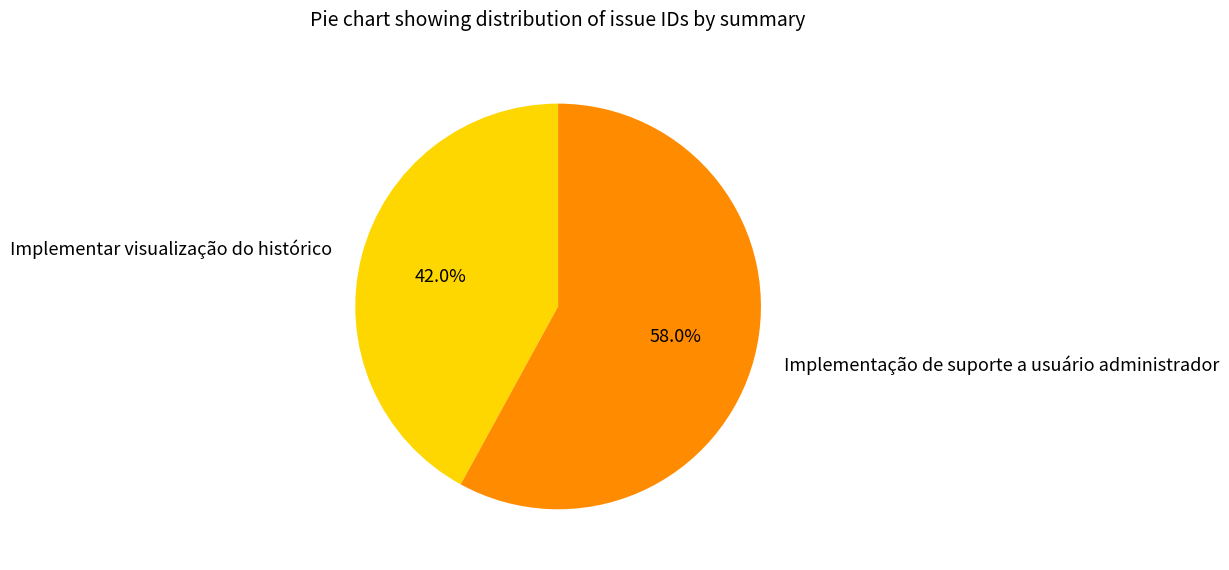

What is the largest slice in the pie chart?

Implementação de suporte a usuário administrador